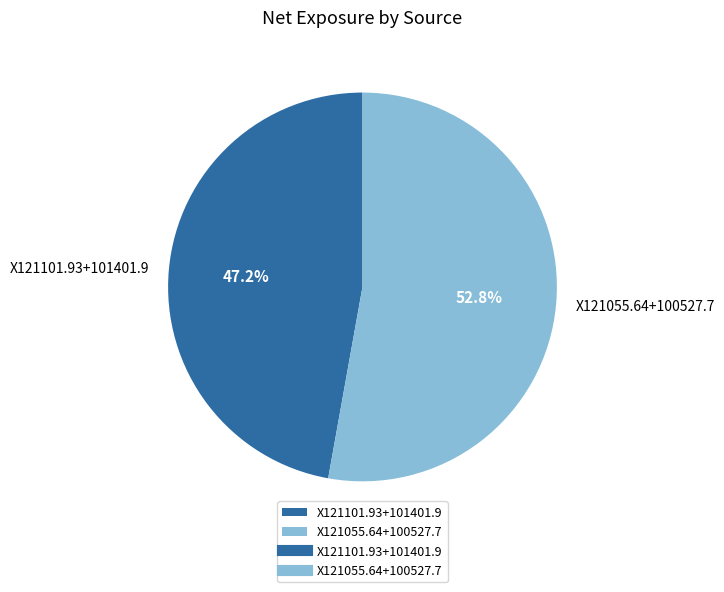

Does any single category account for the majority?

Yes